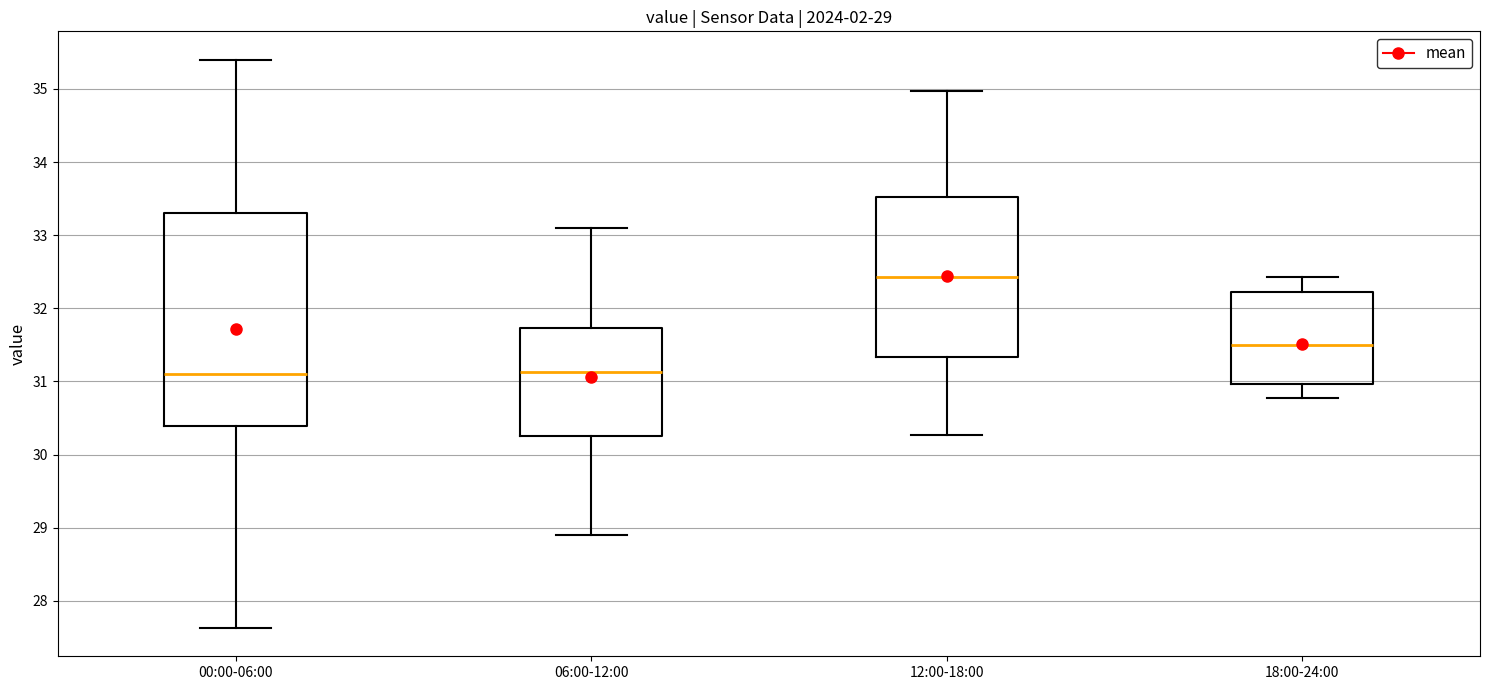

Which box is the tallest, from its lower edge to its upper edge?

00:00-06:00